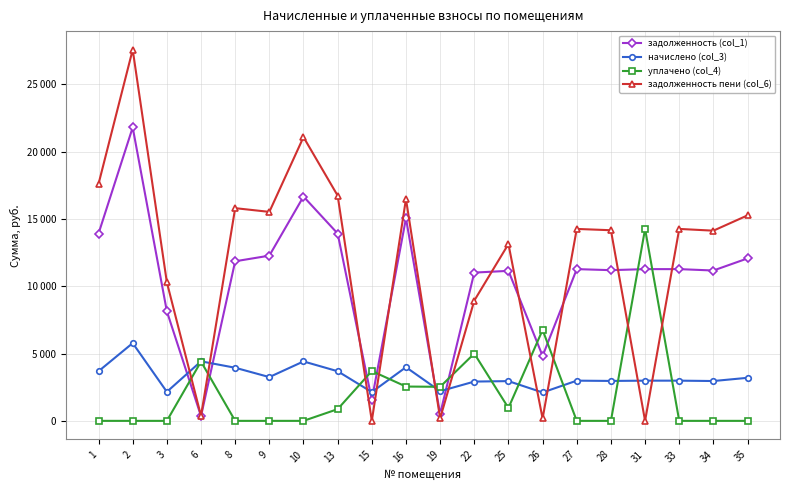

Reading left to right, transcribe all the data shown in this chart.

задолженность (col_1): 1=13918.6	2=21802.3	3=8140.6	6=351.0	8=11857.1	9=12275.0	10=16666.3	13=13918.6	15=1563.5	16=15048.5	19=509.4	22=11016.7	25=11145.1	26=4823.1	27=11273.5	28=11196.5	31=11273.5	33=11273.5	34=11170.8	35=12069.6
начислено (col_3): 1=3687.7	2=5776.6	3=2156.9	6=4422.6	8=3946.3	9=3252.4	10=4415.8	13=3687.7	15=2136.5	16=3987.1	19=2204.5	22=2918.9	25=2953.0	26=2109.2	27=2986.9	28=2966.5	31=2986.9	33=2986.9	34=2959.8	35=3197.9
уплачено (col_4): 1=0.0	2=0.0	3=0.0	6=4405.1	8=0.0	9=0.0	10=0.0	13=870.0	15=3699.8	16=2549.3	19=2530.2	22=5000.0	25=959.2	26=6756.5	27=0.0	28=0.0	31=14260.4	33=0.0	34=0.0	35=0.0
задолженность пени (col_6): 1=17606.3	2=27578.9	3=10297.4	6=368.6	8=15803.4	9=15527.4	10=21082.1	13=16736.3	15=0.2	16=16486.3	19=183.7	22=8935.6	25=13138.9	26=175.8	27=14260.4	28=14163.0	31=0.0	33=14260.4	34=14130.6	35=15267.5